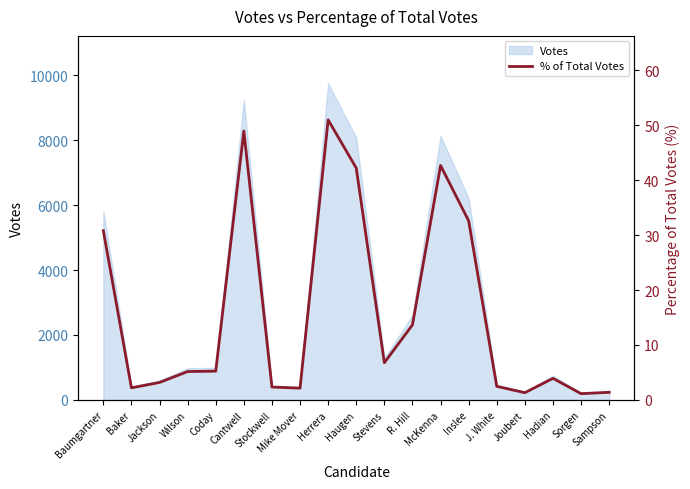

Rank the categories by value from lowest to highest.

Sorgen, Joubert, Sampson, Mike Mover, Baker, Stockwell, J. White, Jackson, Hadian, Wilson, Coday, Stevens, R. Hill, Baumgartner, Inslee, Haugen, McKenna, Cantwell, Herrera